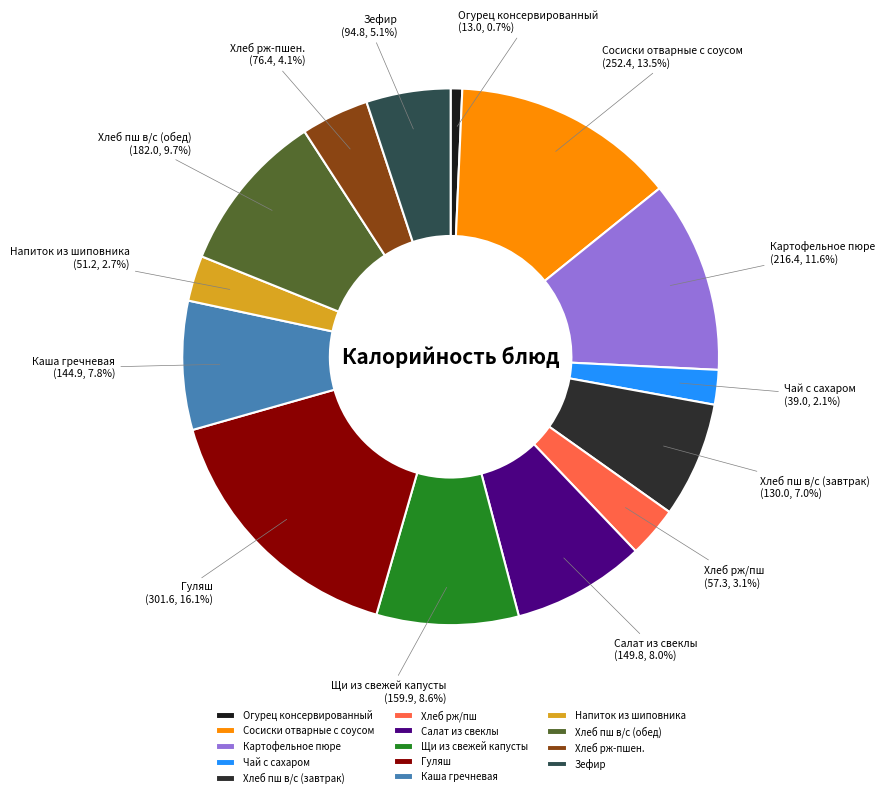

What percentage is the Щи из свежей капусты slice, to the nearest percent?

9%